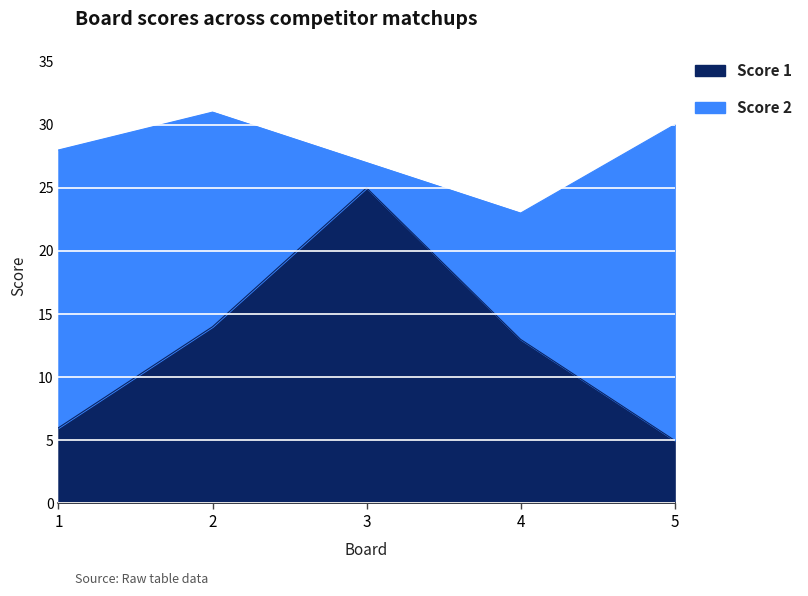

What is the value of the 3rd point from the left?

25